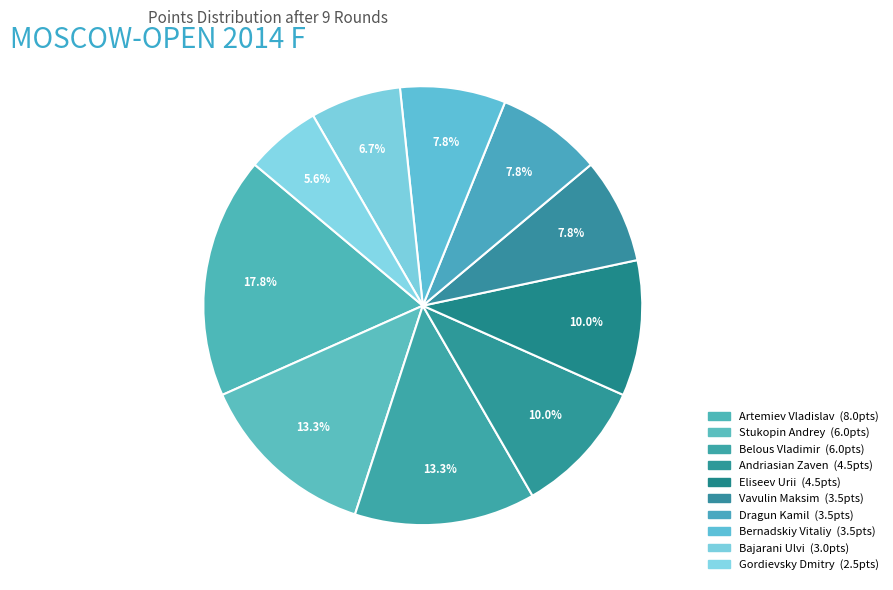

Which has a higher value, Bajarani Ulvi or Eliseev Urii?

Eliseev Urii